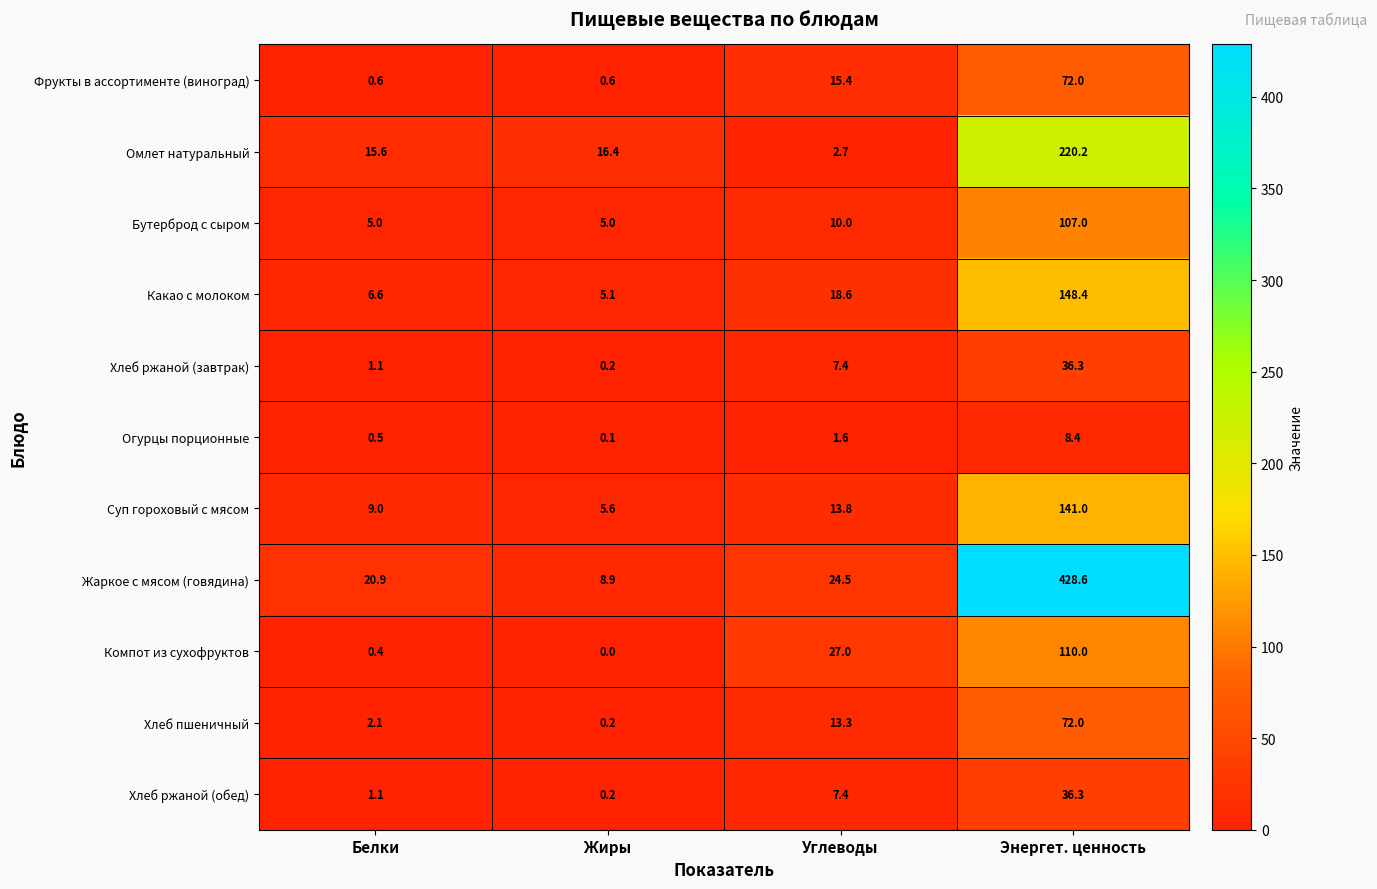

Rank the categories by Омлет натуральный value from lowest to highest.

Углеводы, Белки, Жиры, Энергет. ценность